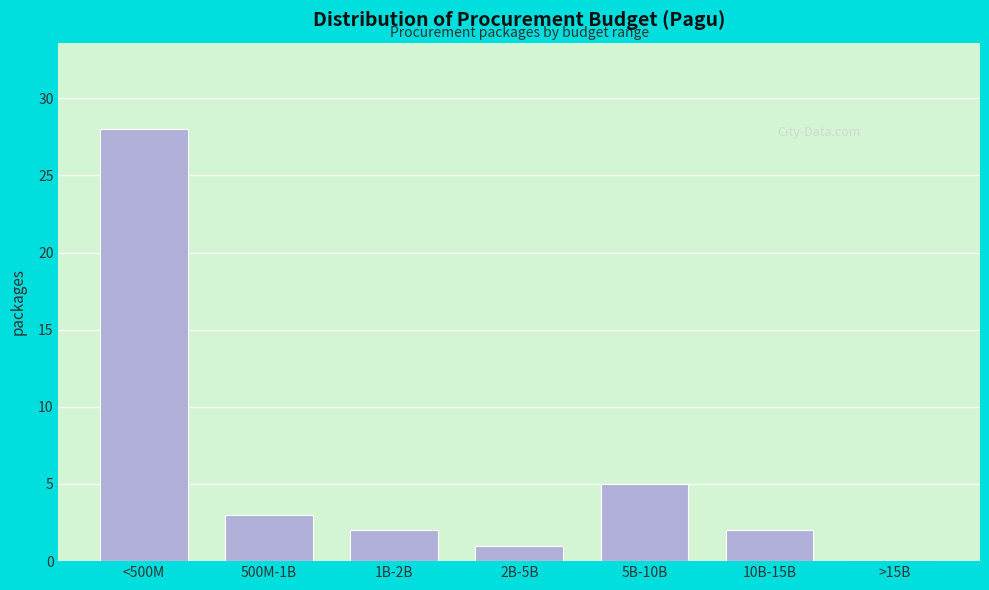

Reading left to right, list all the values displayed in this chart.

<500M=28	500M-1B=3	1B-2B=2	2B-5B=1	5B-10B=5	10B-15B=2	>15B=0